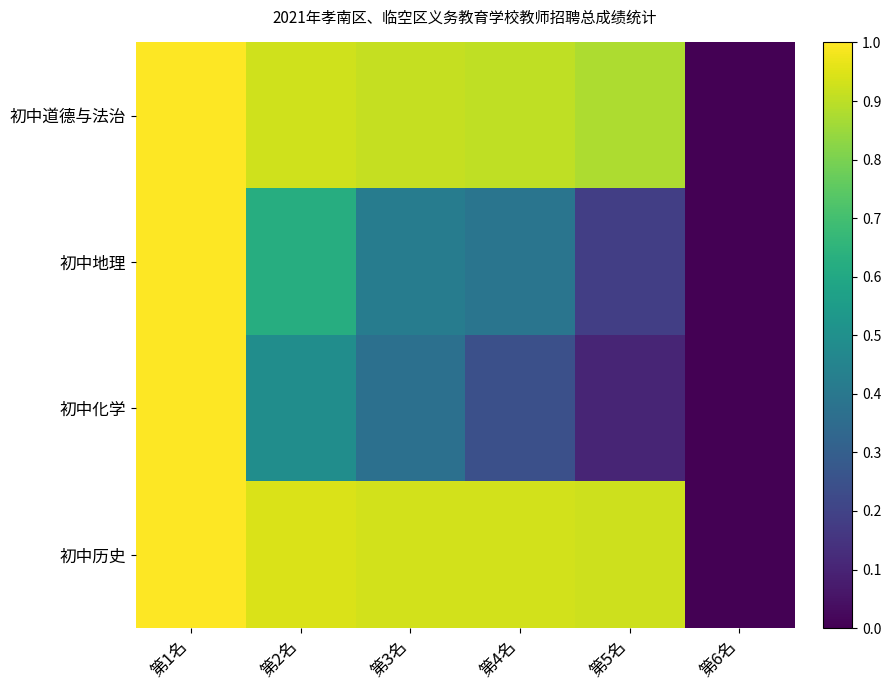

Reading left to right, list all the values displayed in this chart.

初中道德与法治: 第1名=1.0	第2名=0.9	第3名=0.9	第4名=0.9	第5名=0.9	第6名=0.0
初中地理: 第1名=1.0	第2名=0.6	第3名=0.4	第4名=0.4	第5名=0.2	第6名=0.0
初中化学: 第1名=1.0	第2名=0.5	第3名=0.4	第4名=0.2	第5名=0.1	第6名=0.0
初中历史: 第1名=1.0	第2名=0.9	第3名=0.9	第4名=0.9	第5名=0.9	第6名=0.0